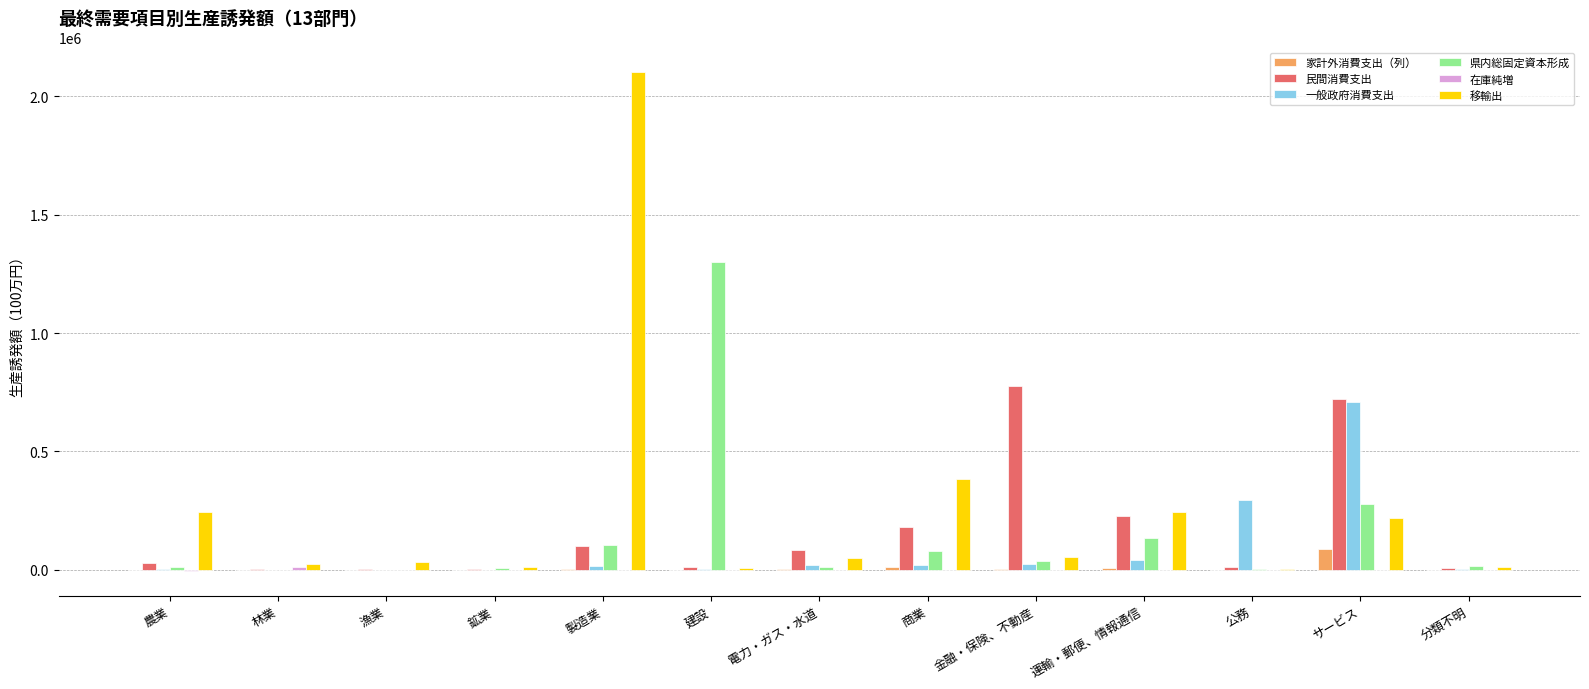

Is the value of 一般政府消費支出 at 公務 greater than the value of 県内総固定資本形成 at 林業?

Yes